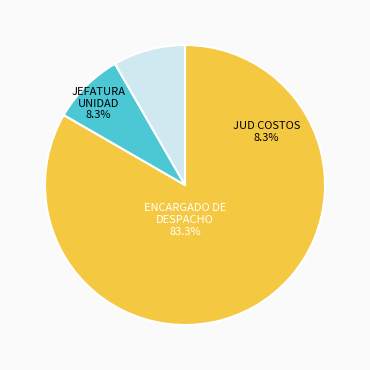

To the nearest percent, what portion does JUD DE COSTOS Y PRECIOS UNITARIOS represent?

8%